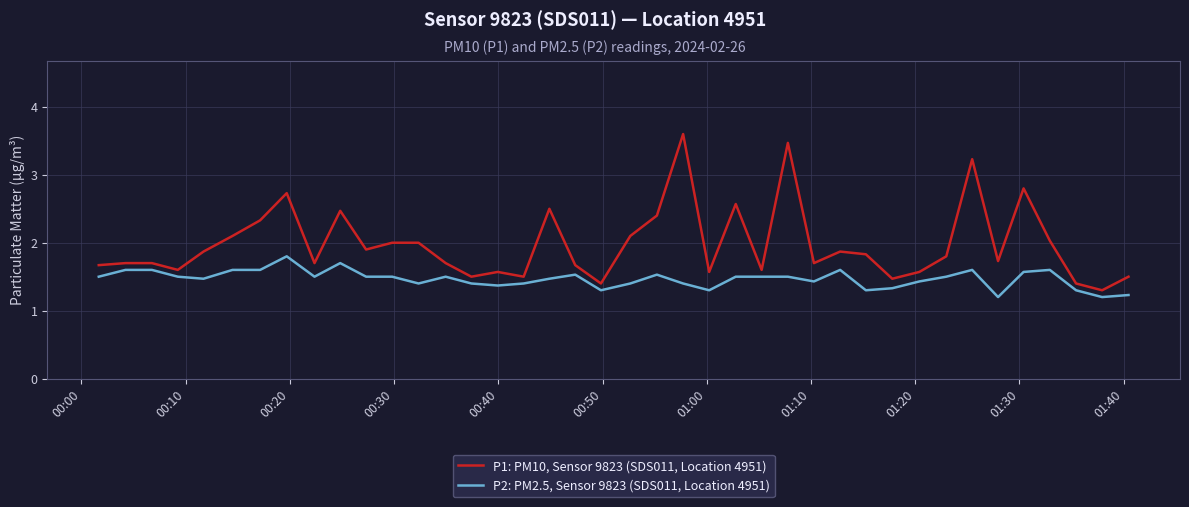

What is the lowest value of the P1: PM10, Sensor 9823 (SDS011, Location 4951) series?

1.3